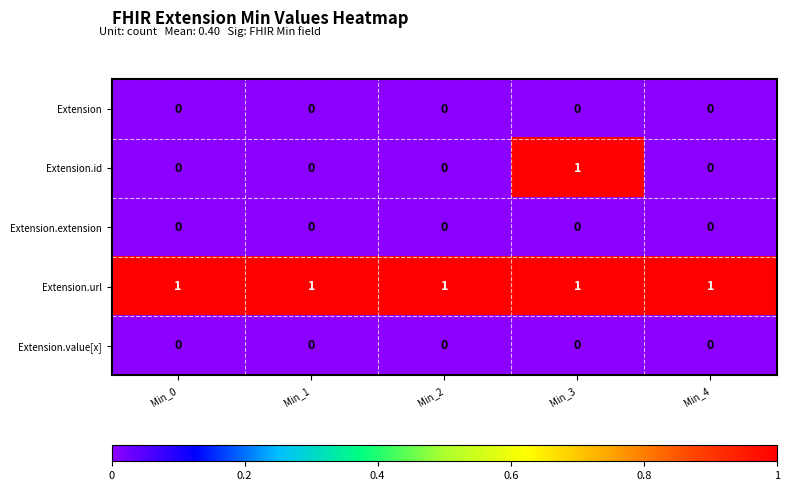

Which series has the largest range (max minus min)?

Extension.id